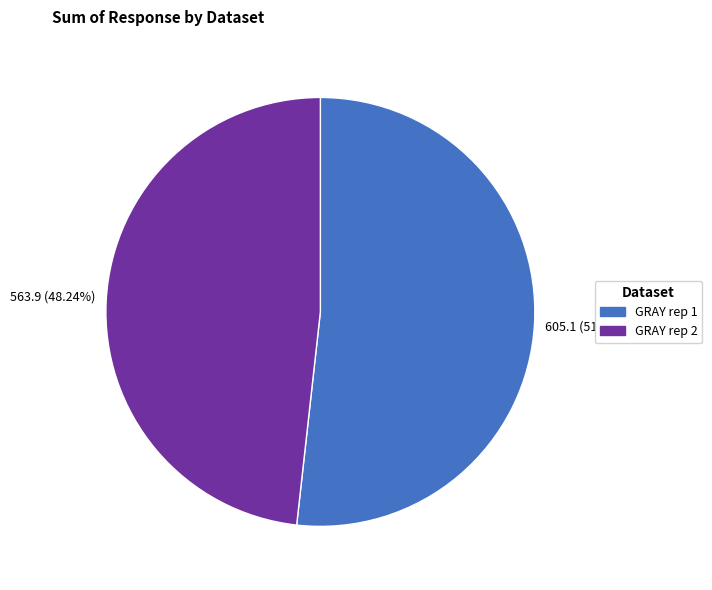

How many segments does this pie chart have?

2